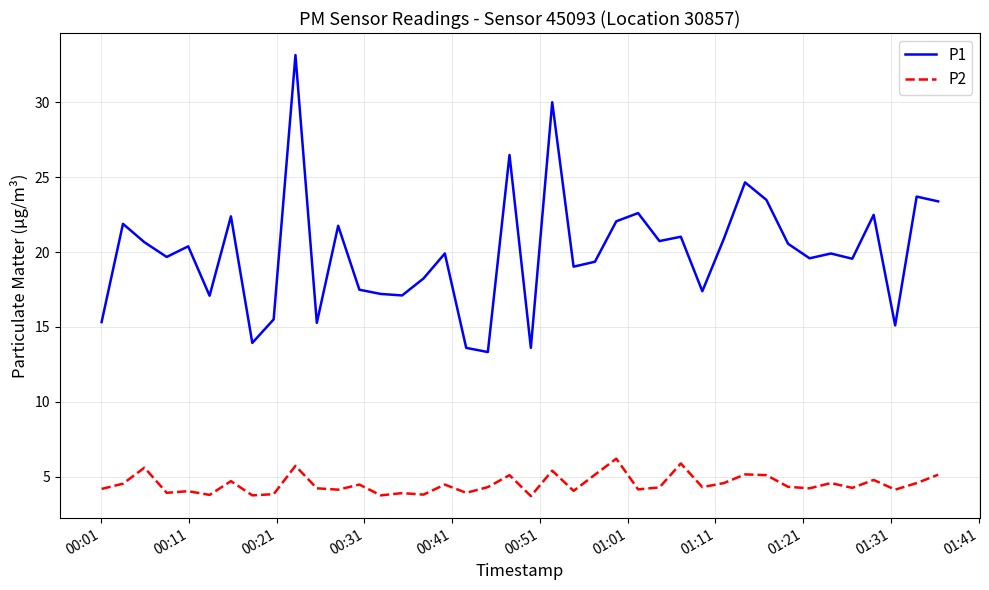

What is the difference between the maximum and minimum values in the P1 series?

19.8